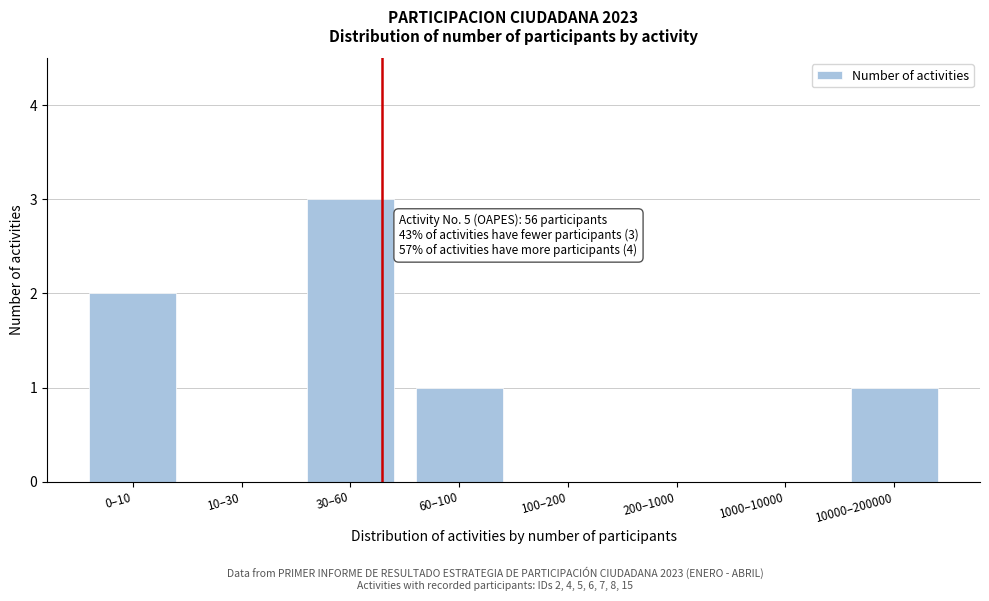

Reading right to left, extract all data points from this chart.

10000–200000=1	1000–10000=0	200–1000=0	100–200=0	60–100=1	30–60=3	10–30=0	0–10=2